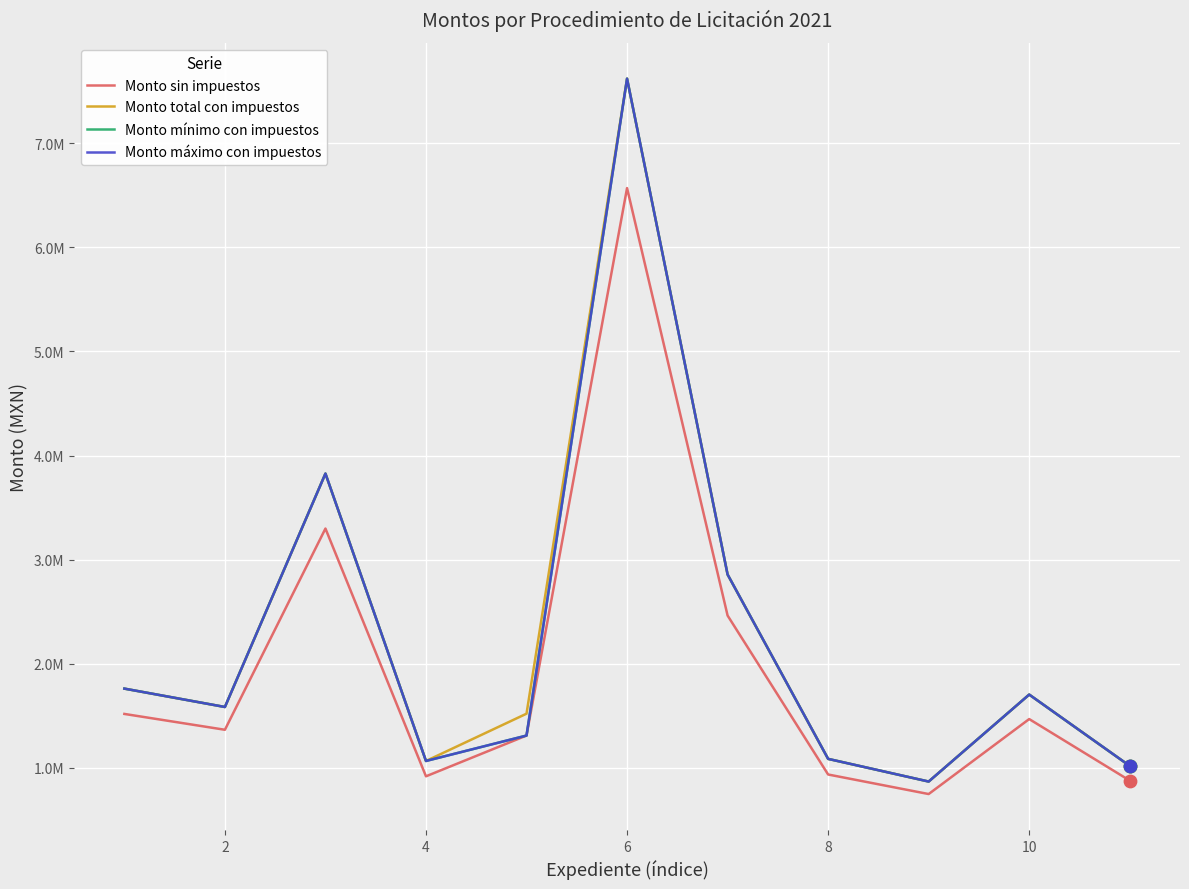

Is this an area chart (filled region under the line)?

No